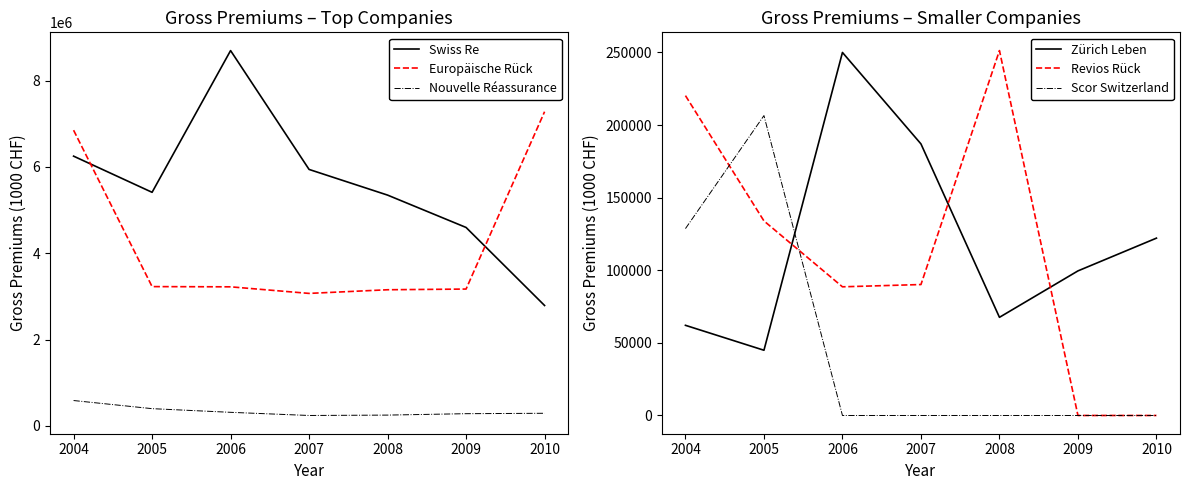

Which has a higher value, 2008 or 2009?

2008